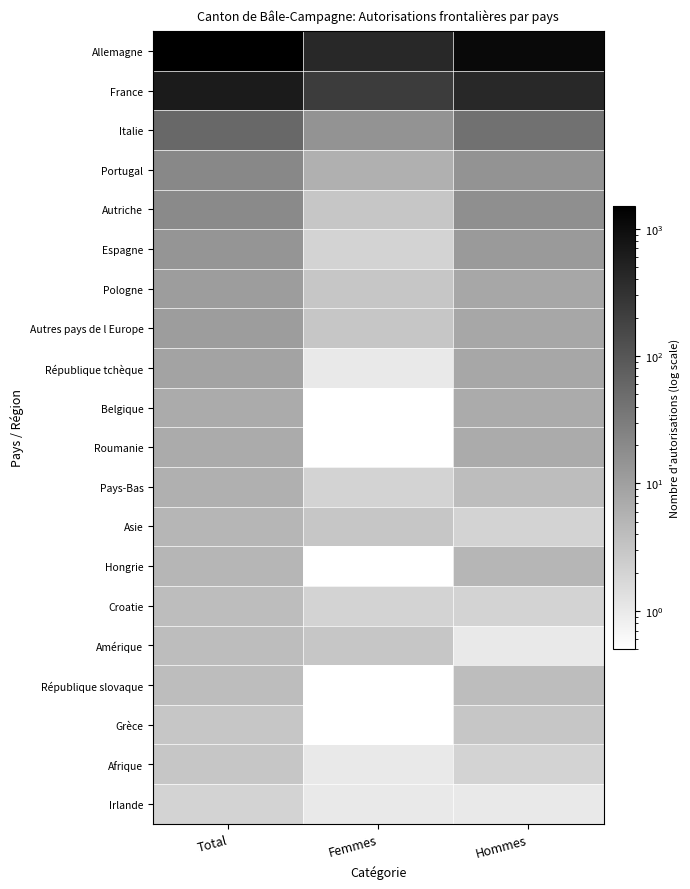

Between Femmes and Hommes, which is larger?

Hommes